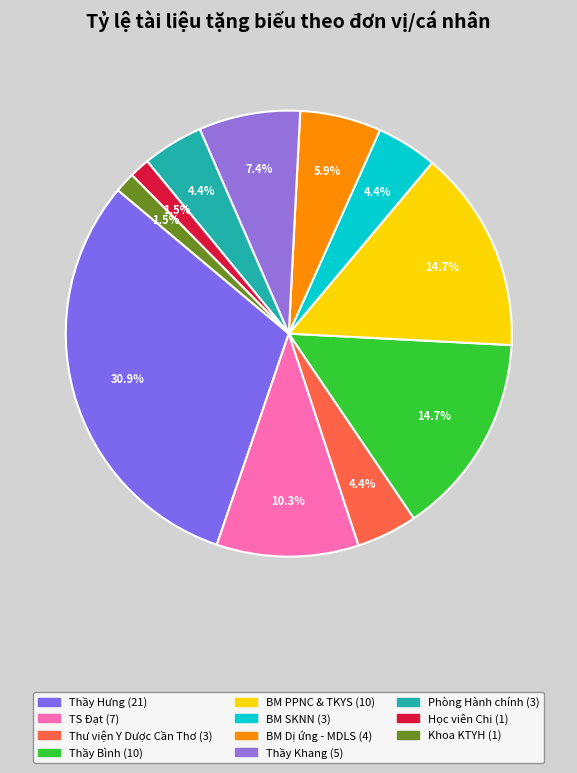

To the nearest percent, what is the average slice percentage?

9%